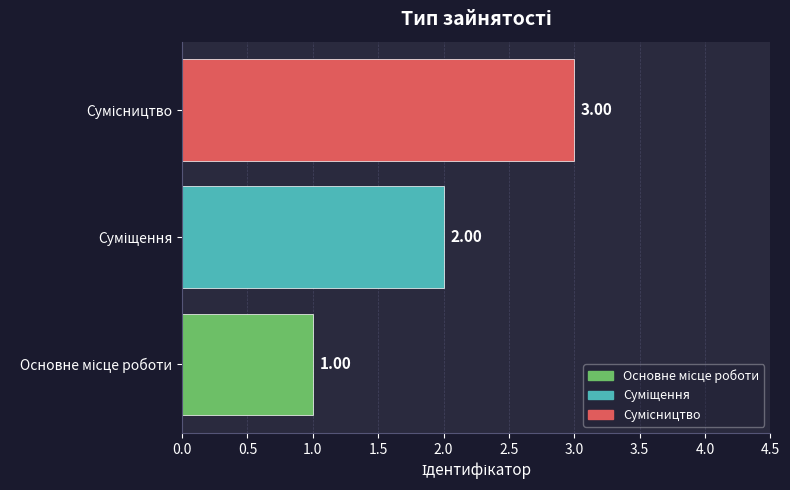

What is the sum of all values?

6